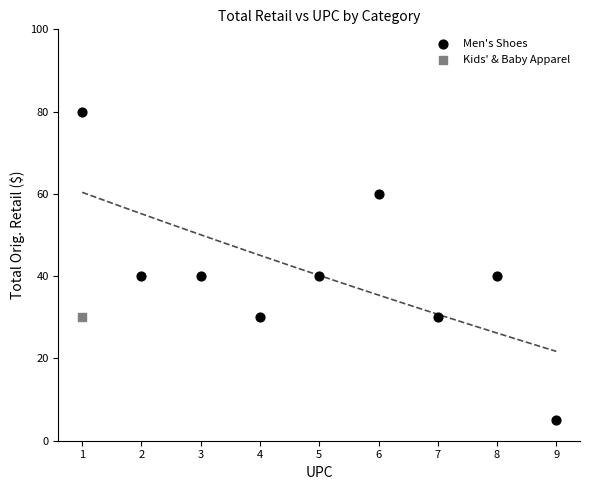

What are all the series names shown in the legend?

Men's Shoes, Kids' & Baby Apparel